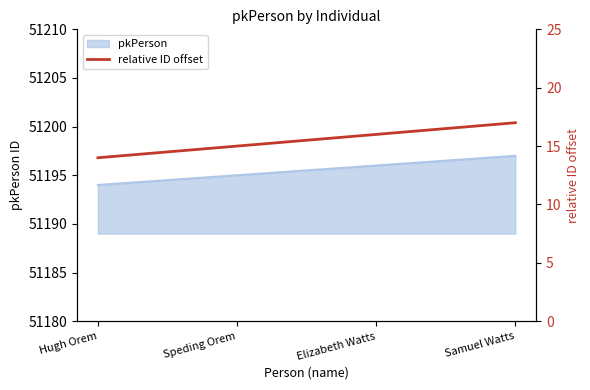

What is the difference between the maximum and minimum values?

3